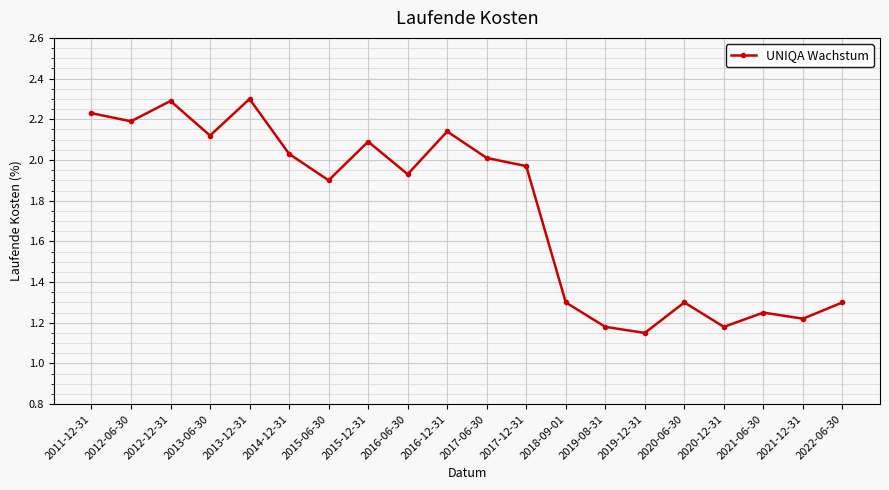

What is the maximum value shown in the chart?

2.3